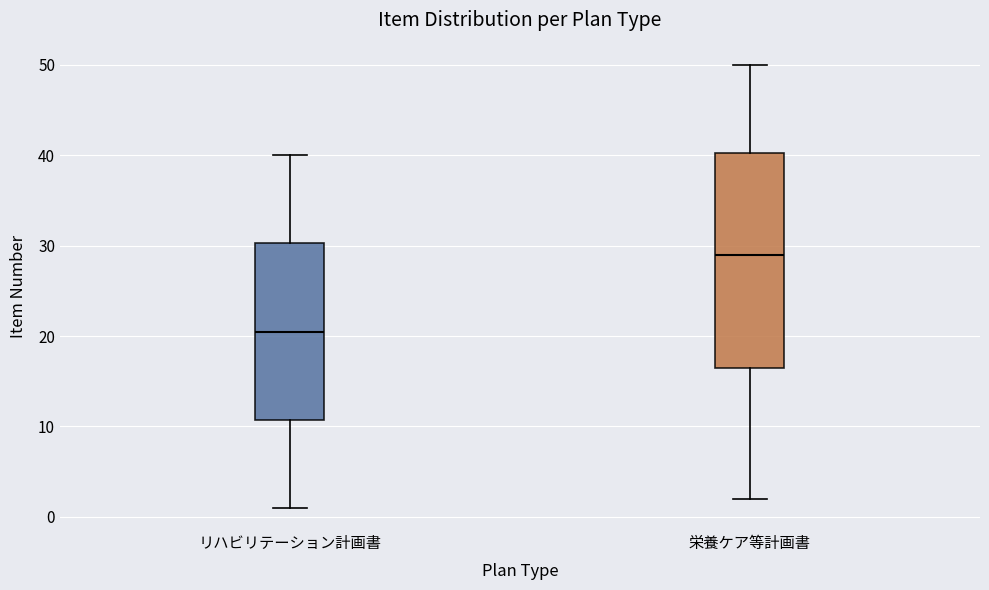

Which box has the highest median line?

栄養ケア等計画書